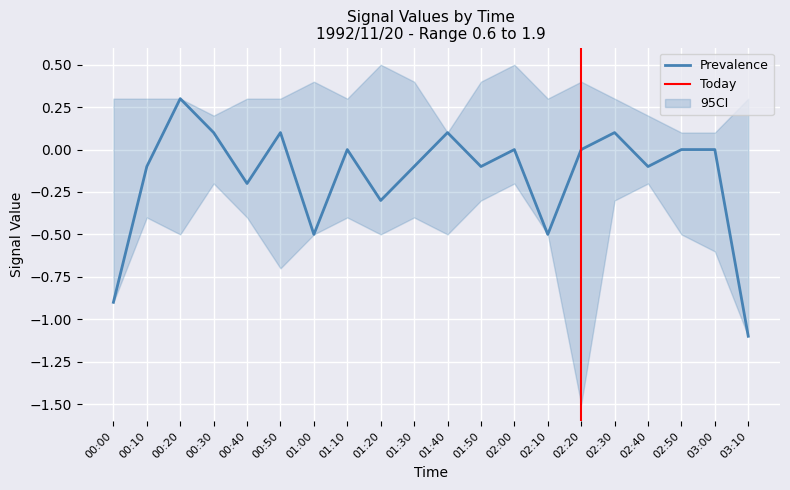

What is the difference between the highest and lowest values at 01:50?

0.7